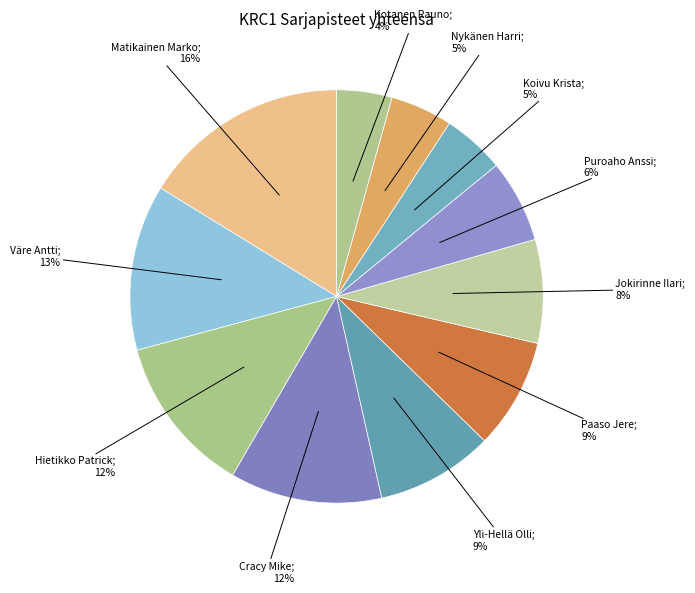

How many segments does this pie chart have?

11